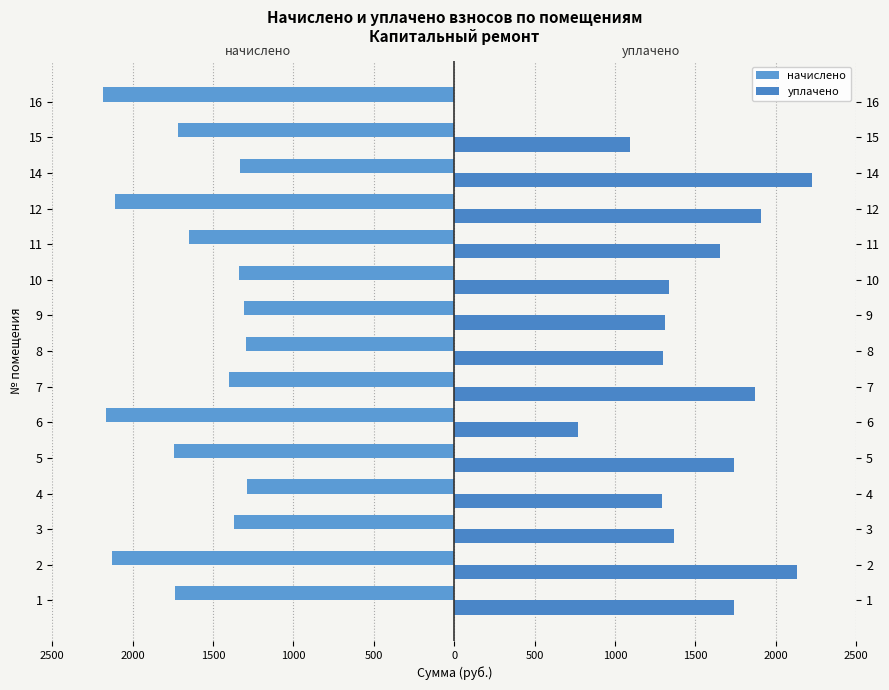

The value of начислено at 11 is -654.6. True or false?

False